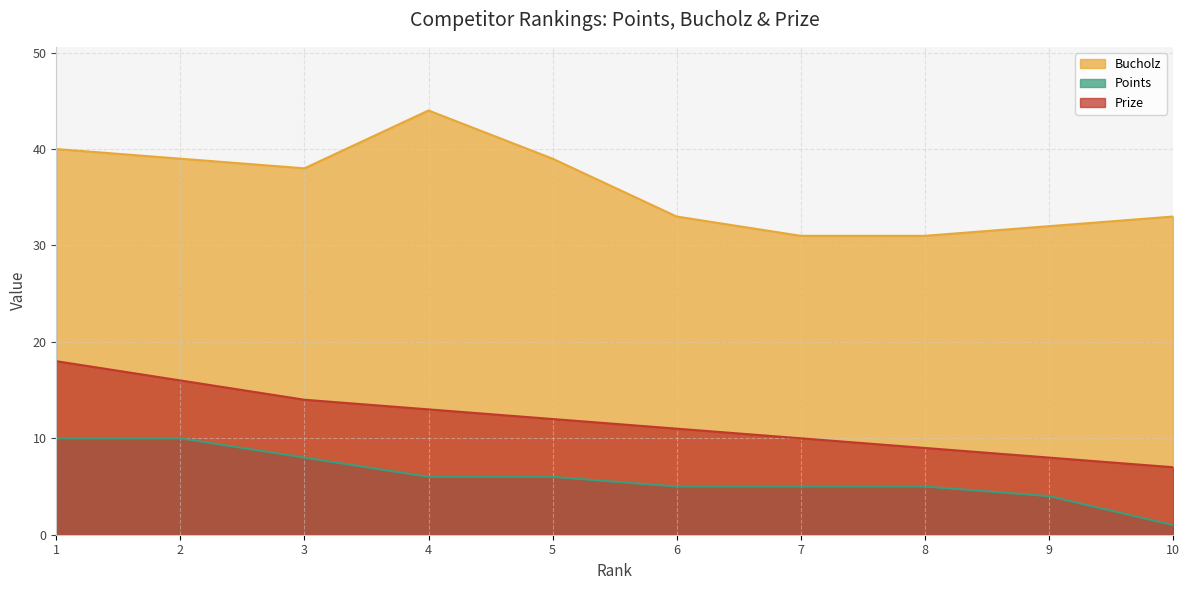

Rank the series by their maximum value, from lowest to highest.

Points, Prize, Bucholz